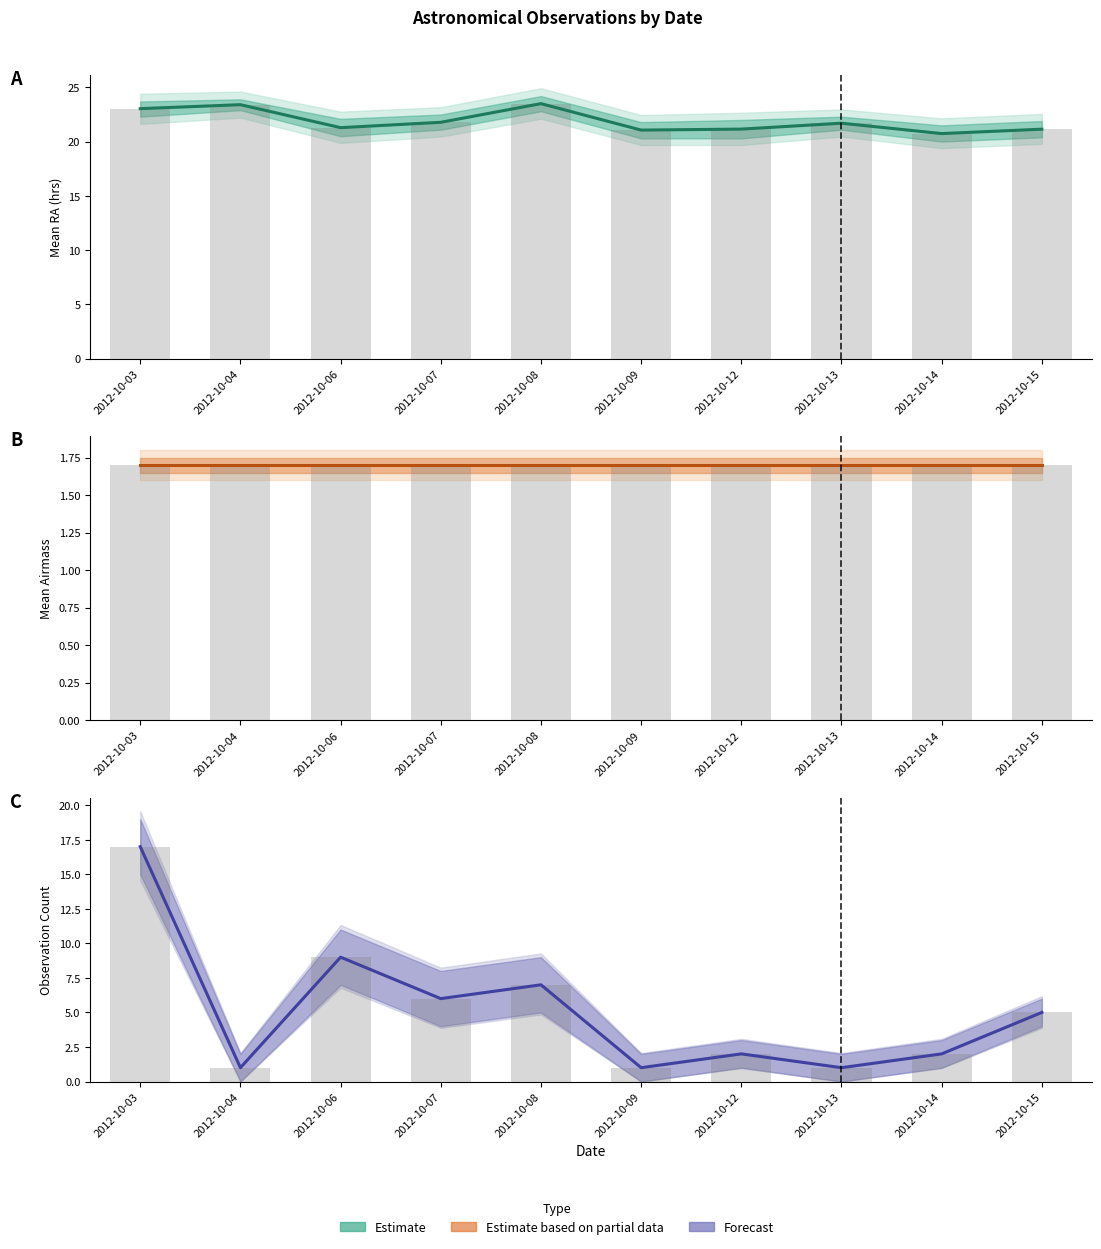

What is the smallest value displayed?

1